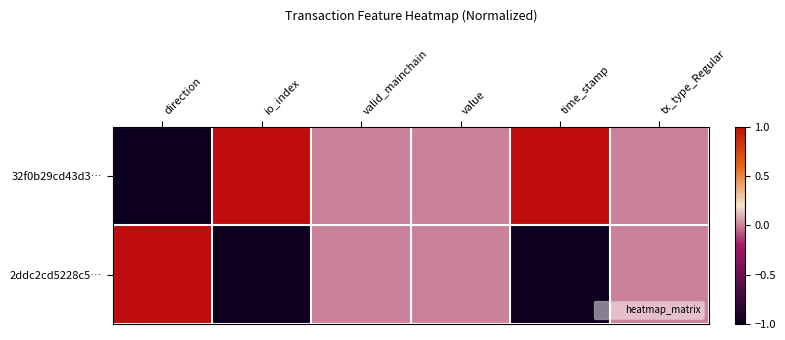

At which category is the sum across all series the highest?

direction